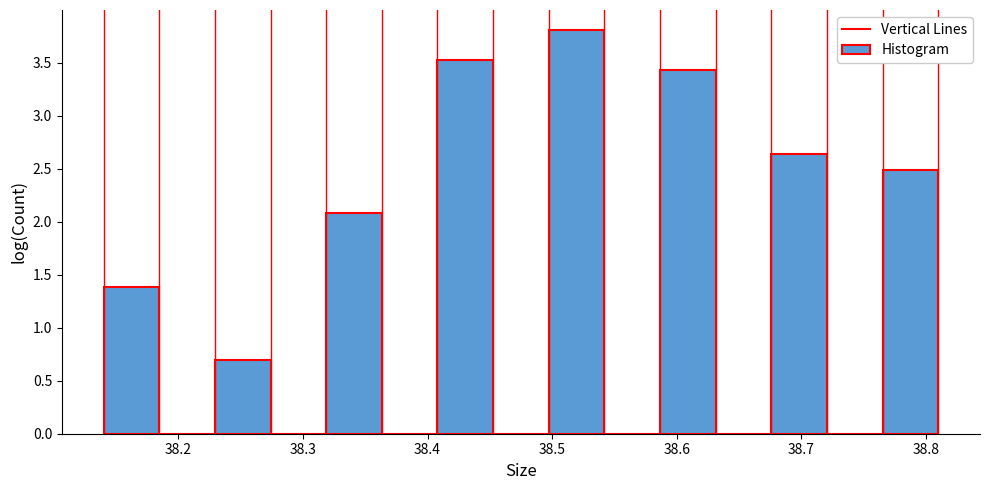

How tall is the bar that spans 38.14 to 38.18 on the x-axis? Neither the bar edges nor the heights are printed on the chart, so give them approximately, as read against the axes.

1.40